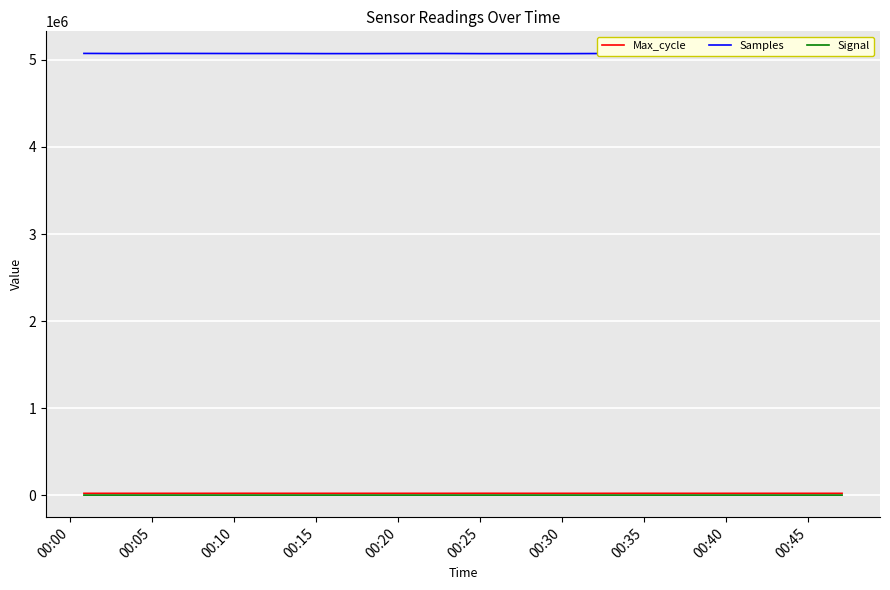

How many interior local peaks does the Samples series have?

6